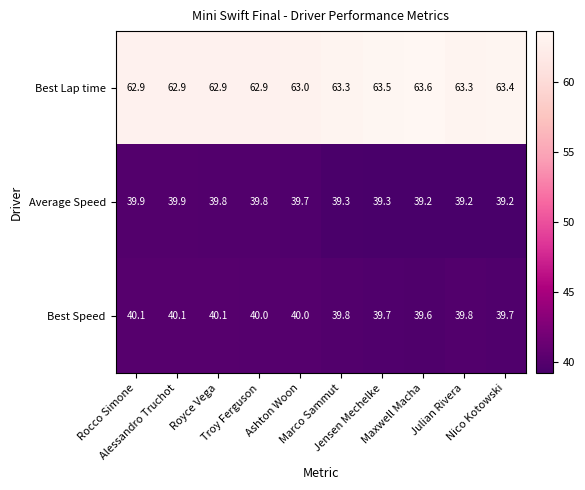

List the series in order of their peak value, highest first.

Best Lap time, Best Speed, Average Speed